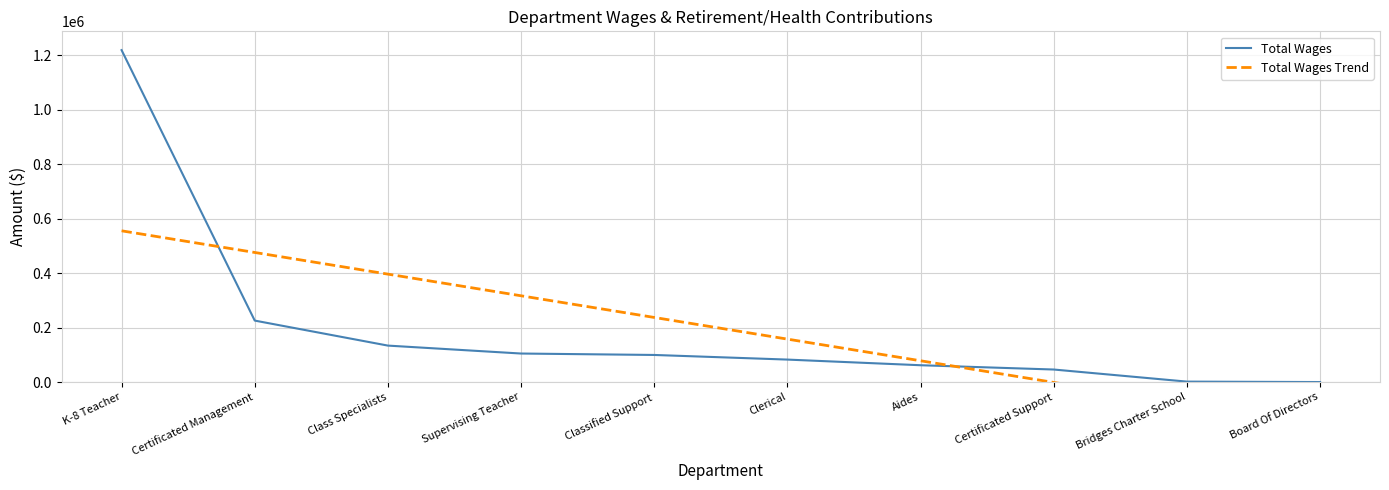

Rank the series by their average value, from lowest to highest.

Total Wages Trend, Total Wages